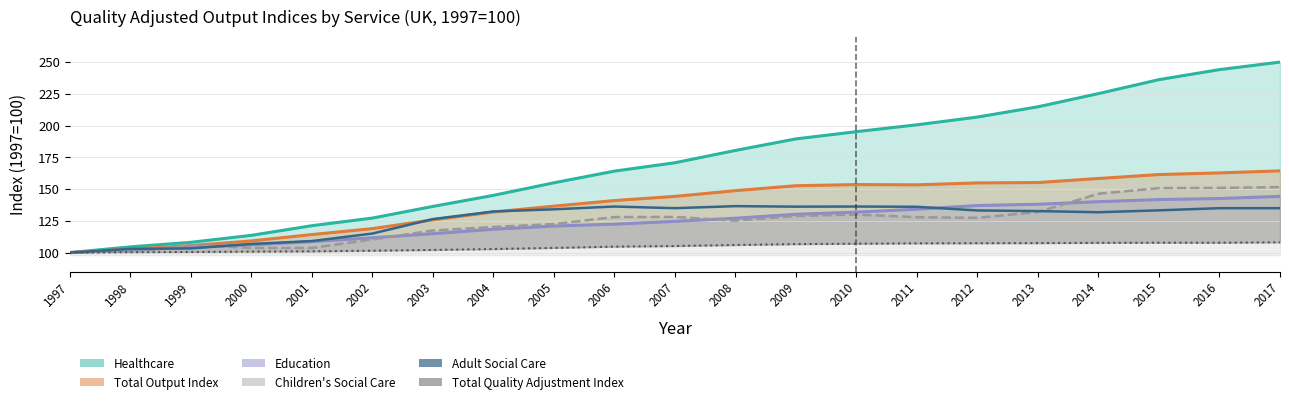

True or false: Total Quality Adjustment Index has a value of 159.1 at 2005.

False